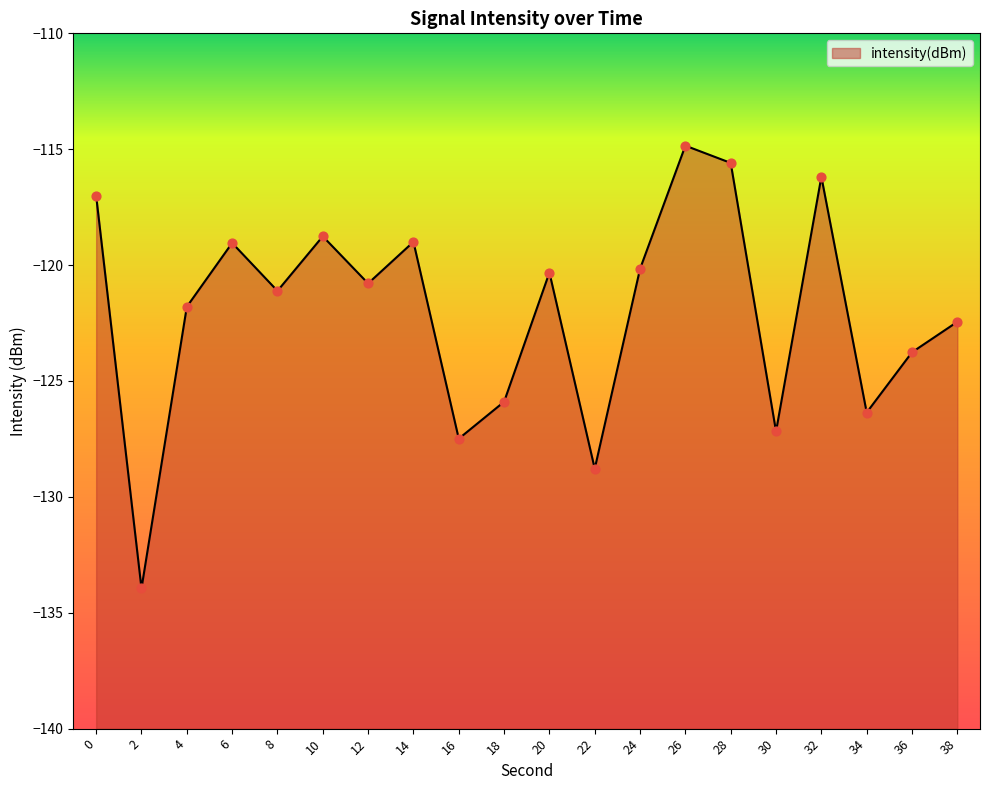

Which has a higher value, 36 or 20?

20